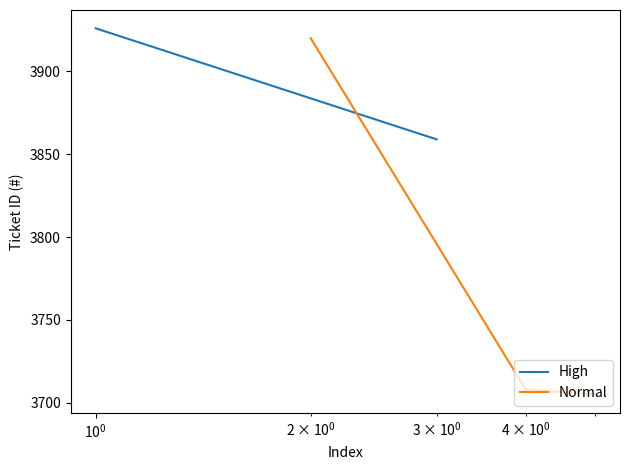

What is the maximum value for Normal?

3920